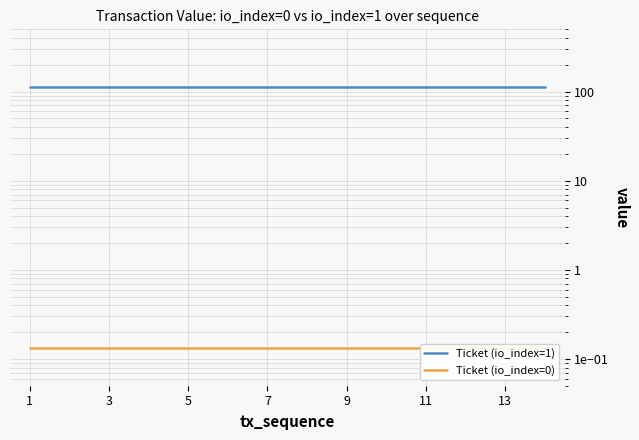

Is this an area chart (filled region under the line)?

No